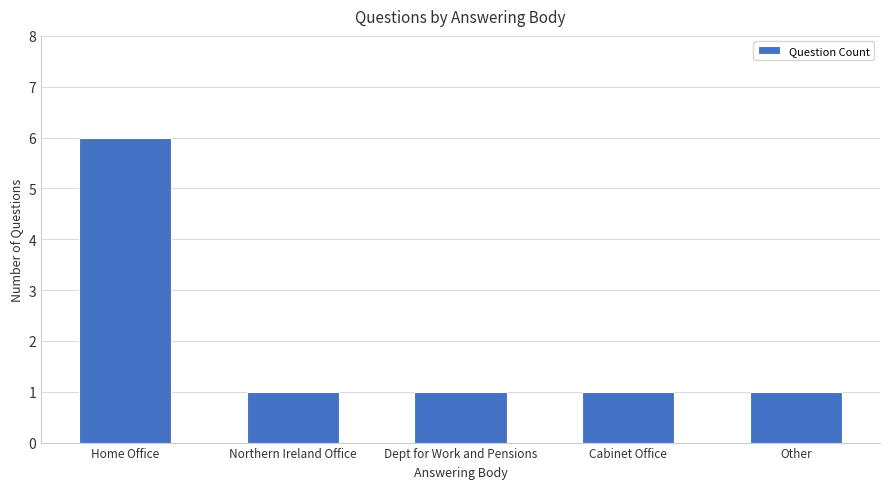

Is it true that the value at Dept for Work and Pensions is 1?

True